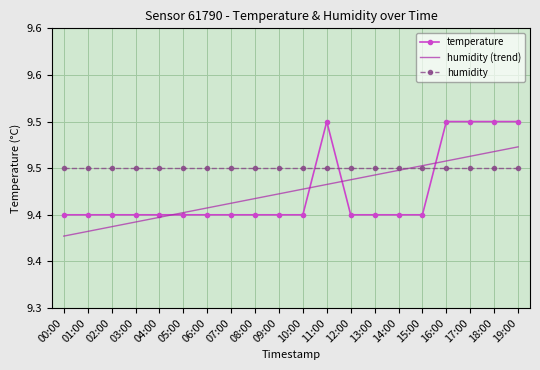

What is the spread (max minus min) of values at 16:00?

0.1